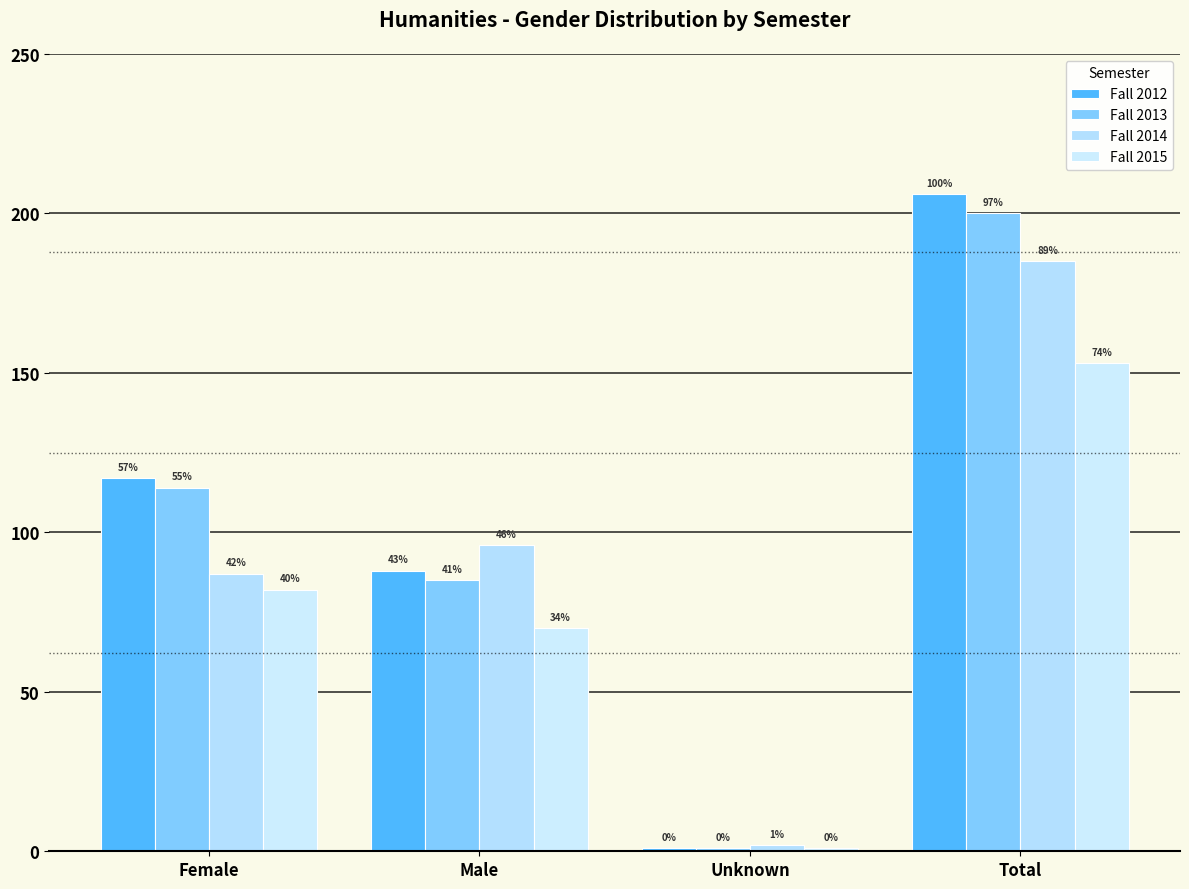

Does the chart contain stacked bars?

No